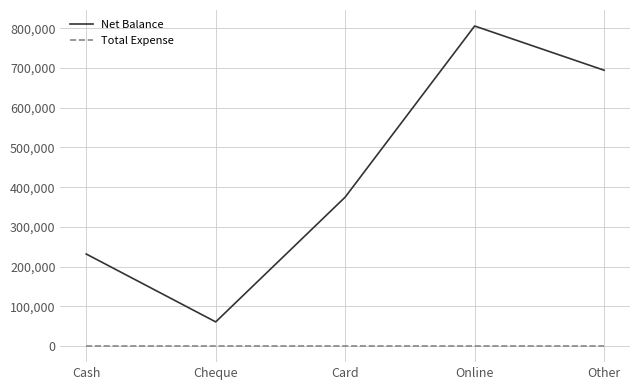

At which label is Net Balance closest to 433300?

Card